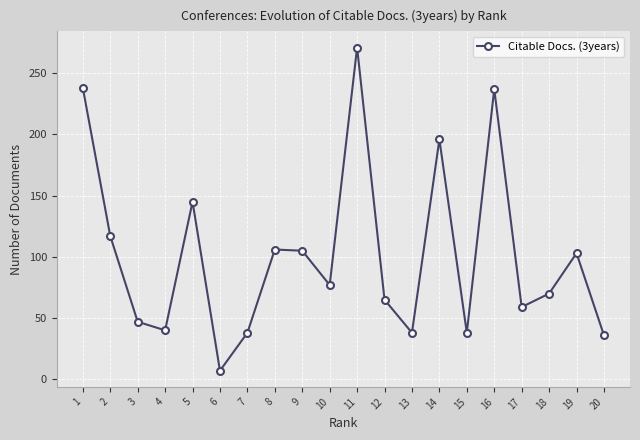

Approximately how many times larger is the value at 12 compared to 3?

1.4